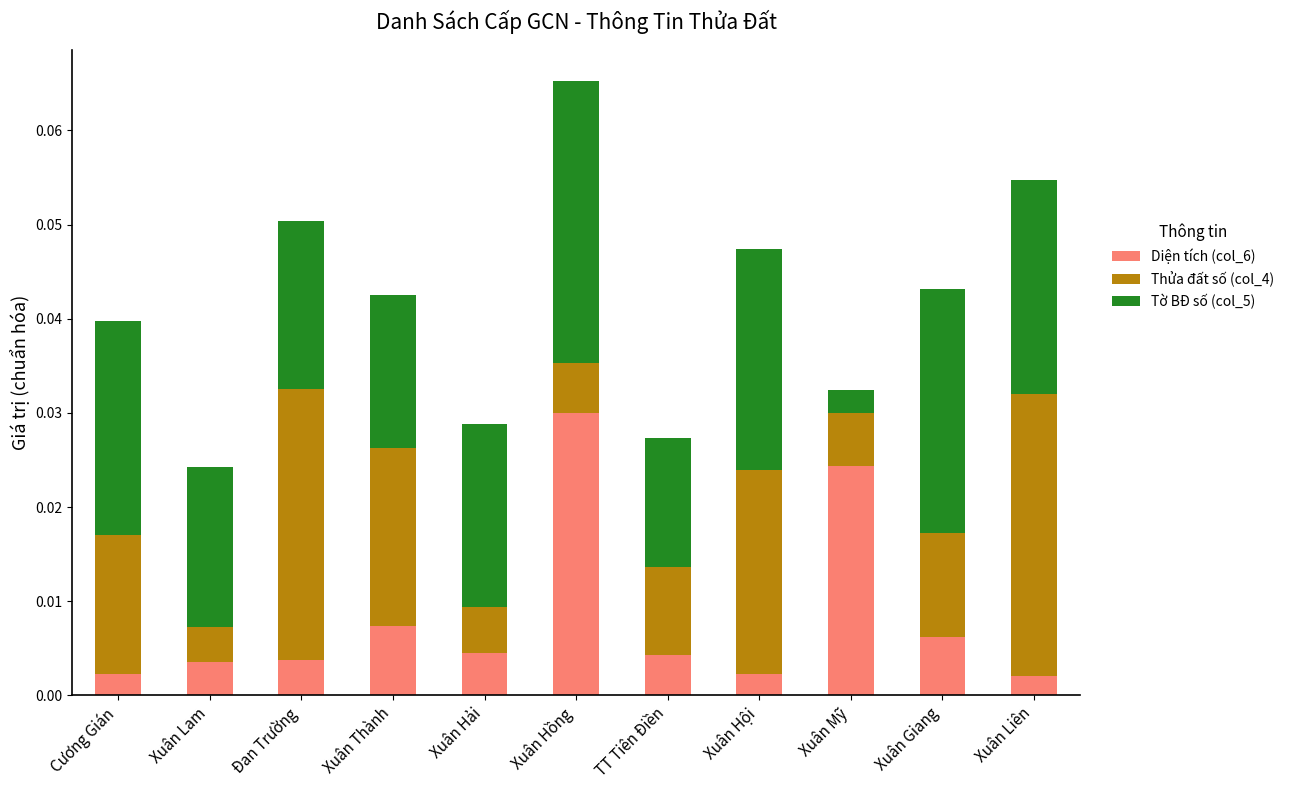

At which category is the sum across all series the highest?

Xuân Hồng